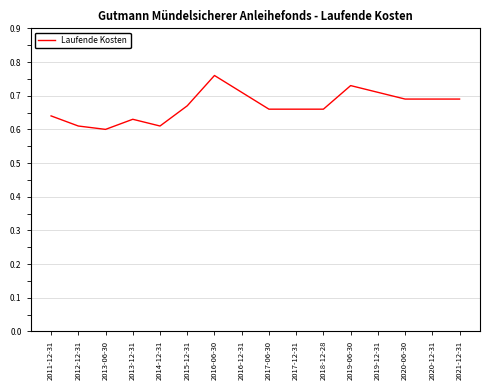

What position from the right is 2013-06-30?

14